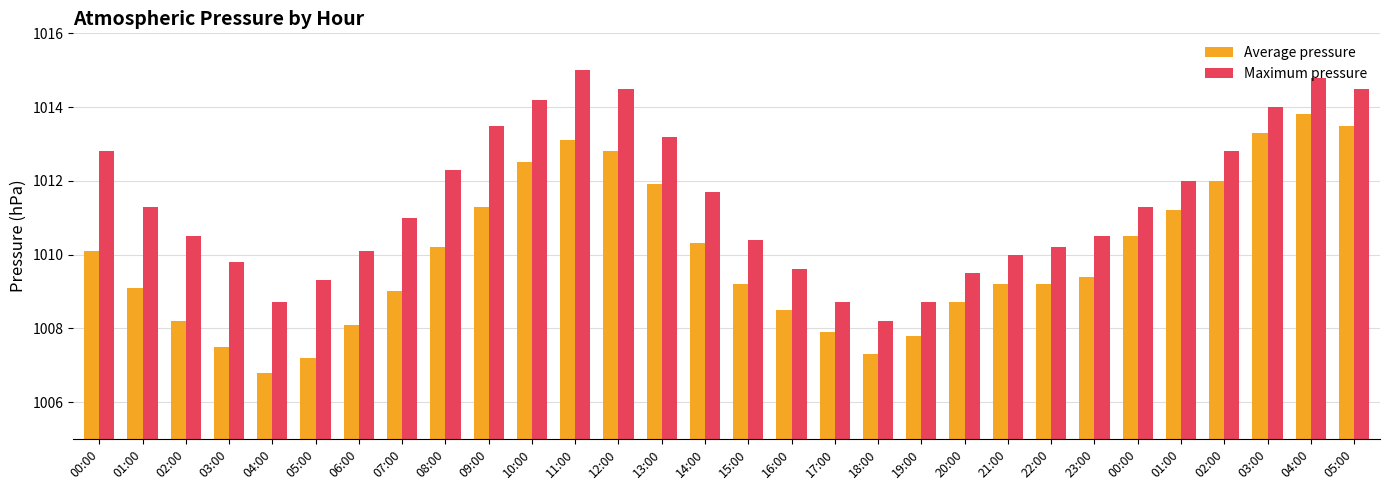

How many bars are there in total?

60